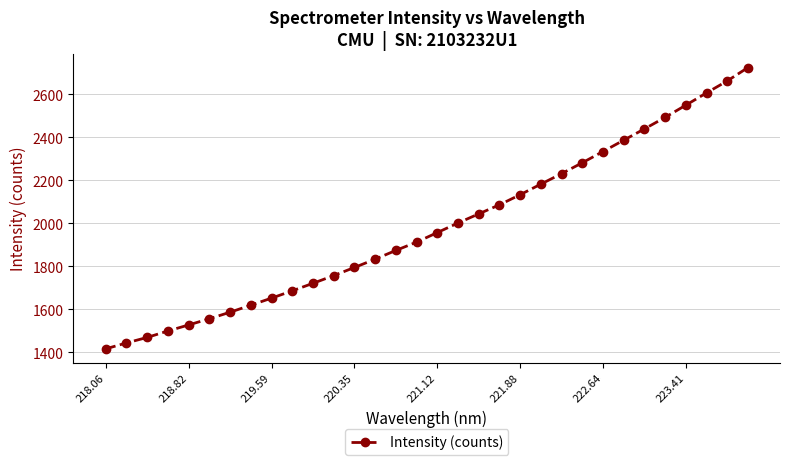

Does the chart have visible grid lines?

Yes